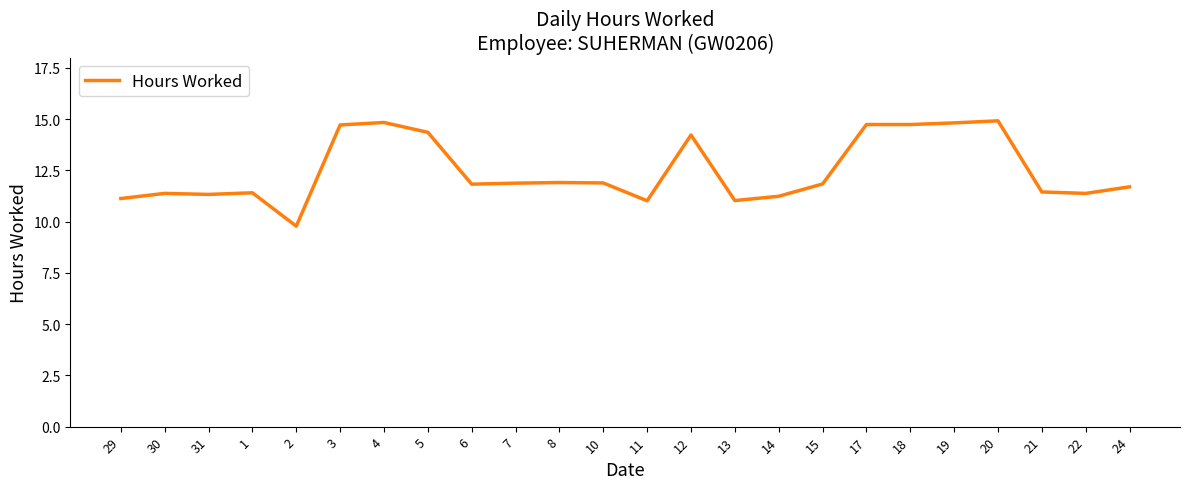

How many lines are shown in the chart?

1